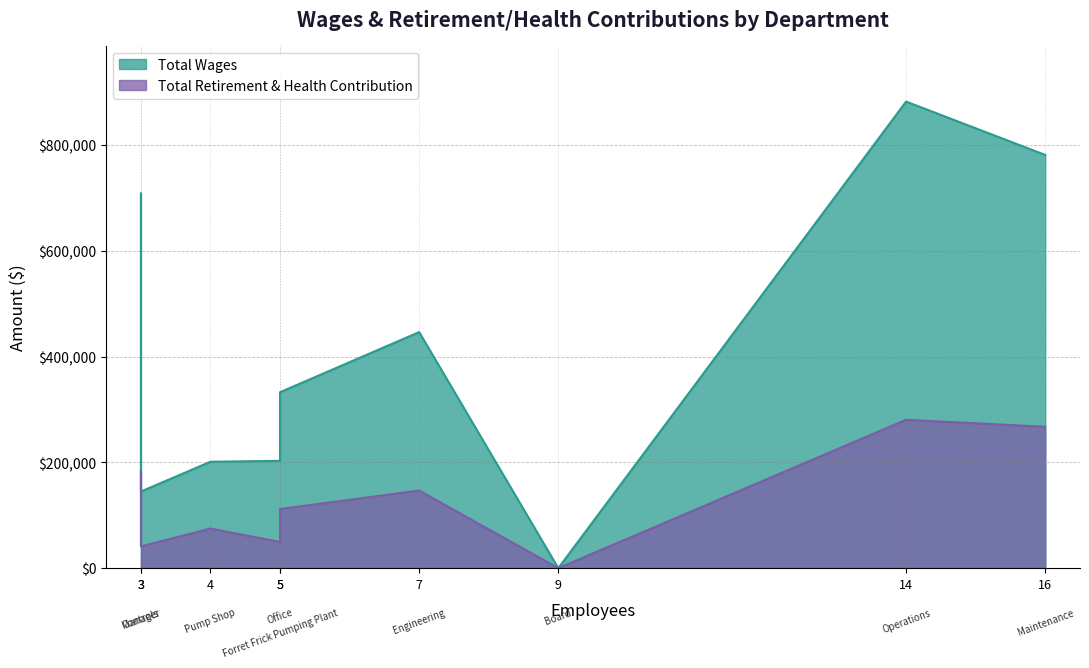

The value of Total Retirement & Health Contribution at Maintenance is 423189. True or false?

False